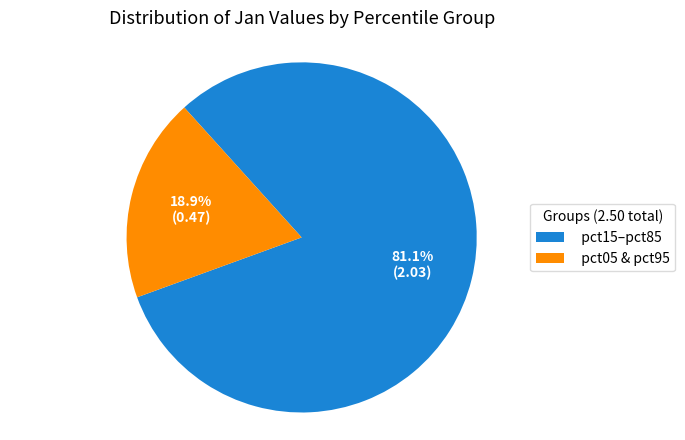

What percentage do pct15–pct85 and pct05 & pct95 together represent?

100.0%